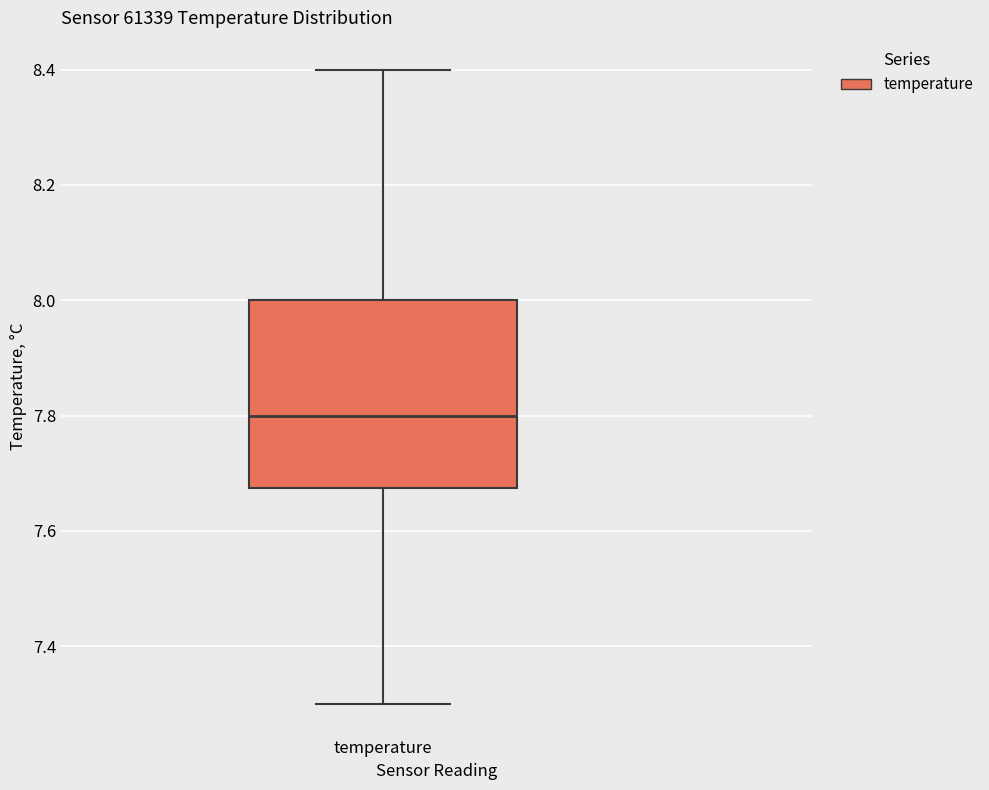

Transcribe this box plot: give where the median line is, the range the box spans, and where the two whiskers end, as read against the y-axis. The values are not printed on the chart, so give them approximately, as read against the axis.

median 7.80, box 7.68 to 8.00, whiskers 7.30 to 8.40